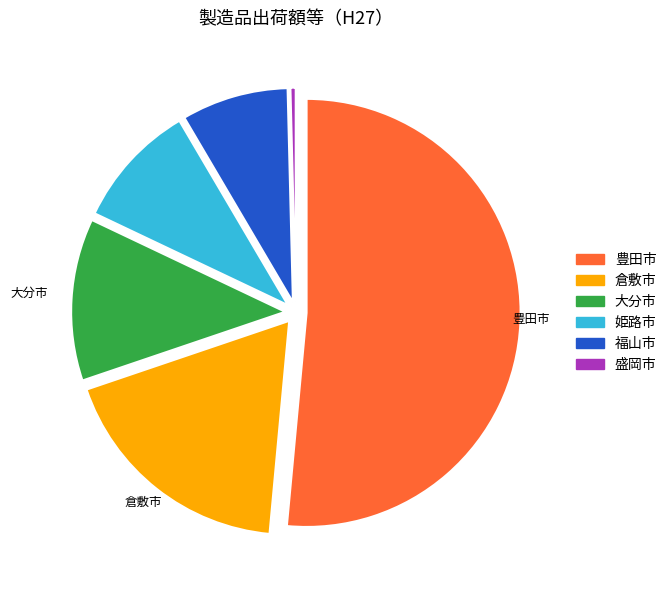

The 大分市 slice represents 12% of the pie. True or false?

True